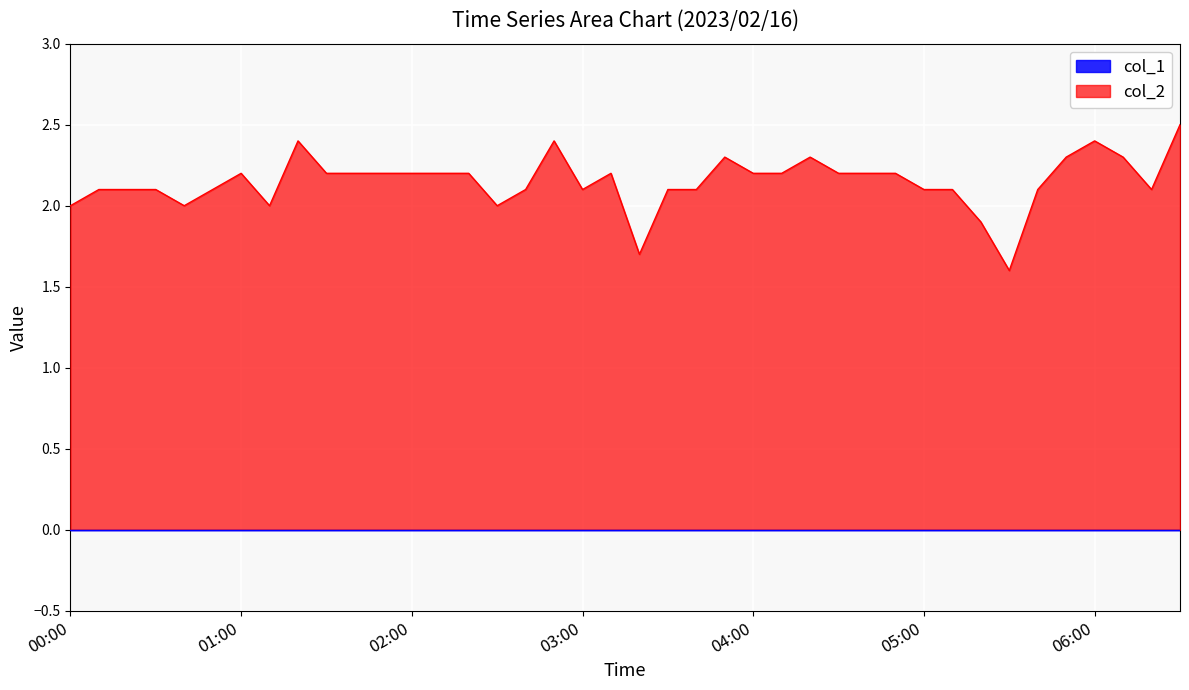

The value of col_2 at 06:00 is 1.1. True or false?

False